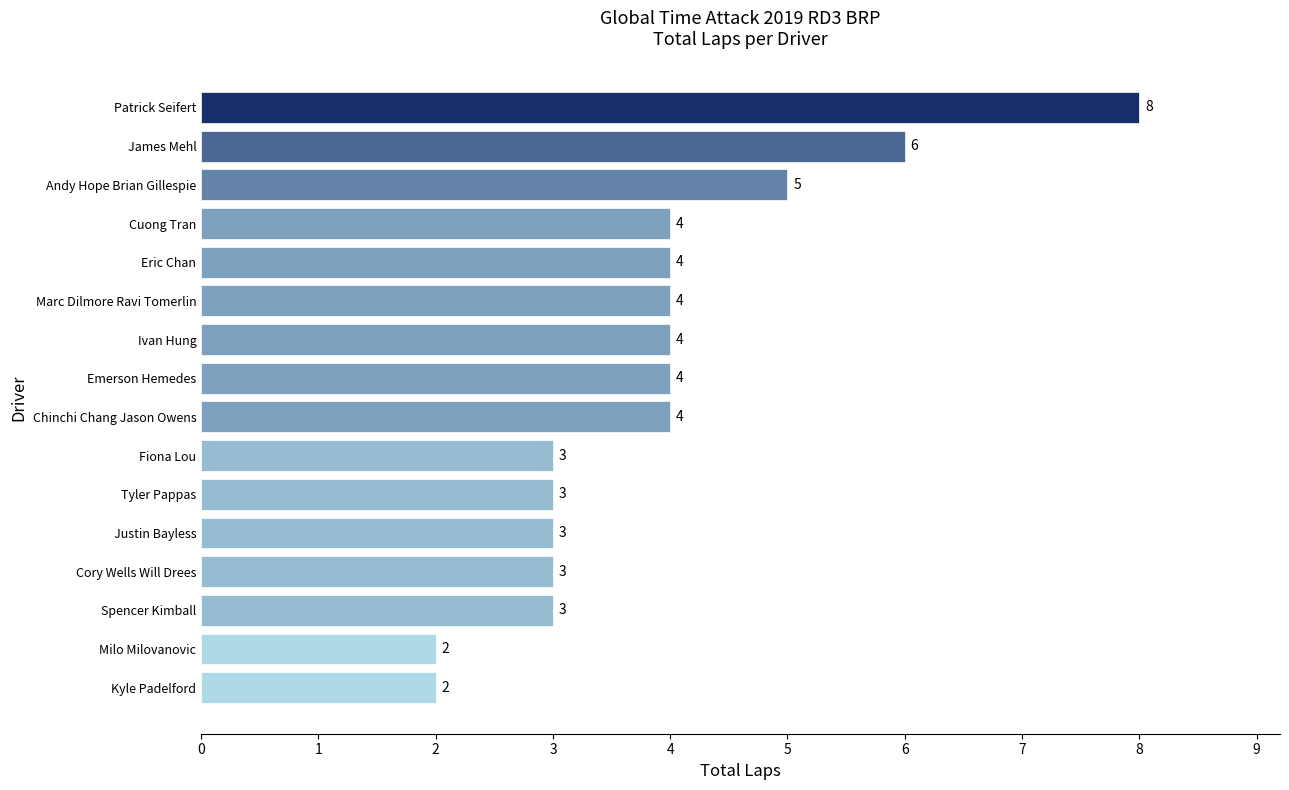

Is it true that the value at Ivan Hung is 4?

True